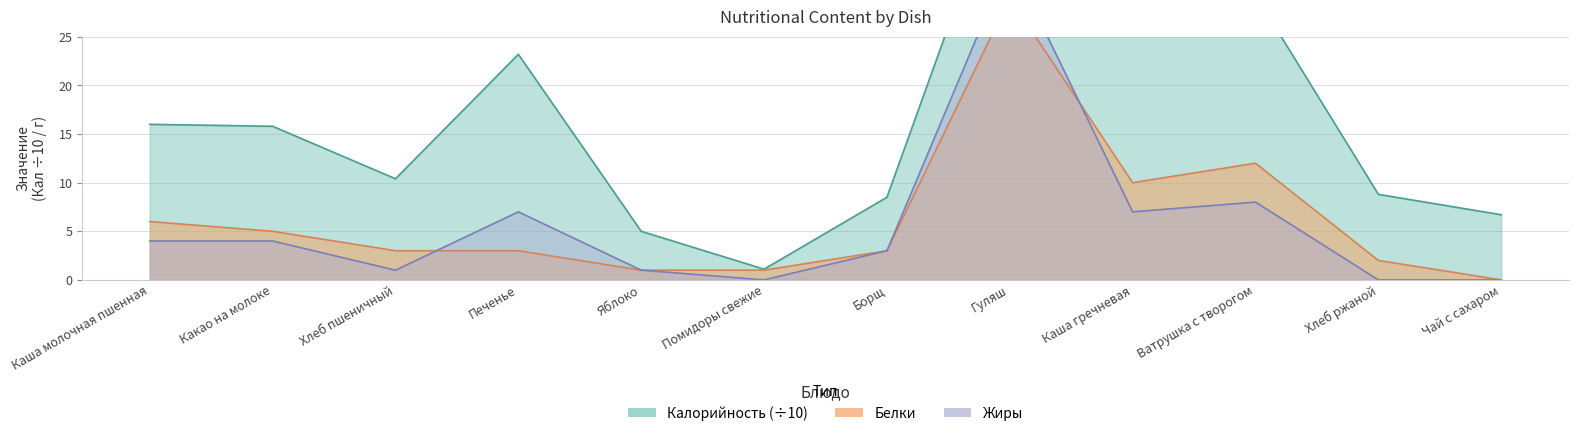

Is it true that Белки equals 5.2 at Каша гречневая?

False